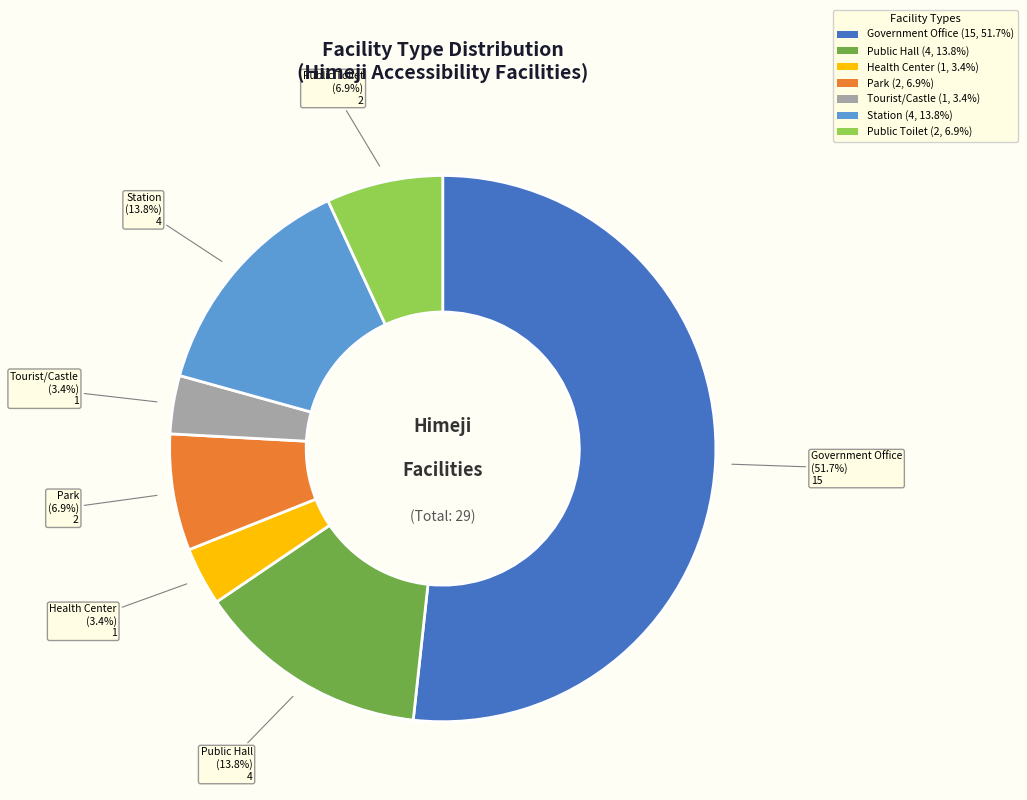

Is there a majority slice in this chart?

Yes